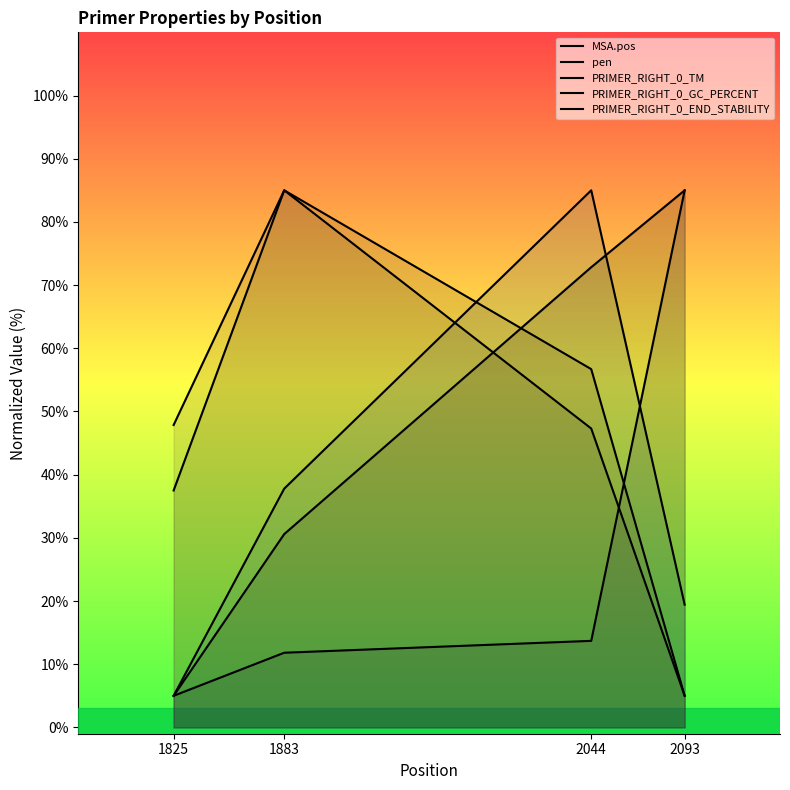

Count the number of data series in this chart.

5